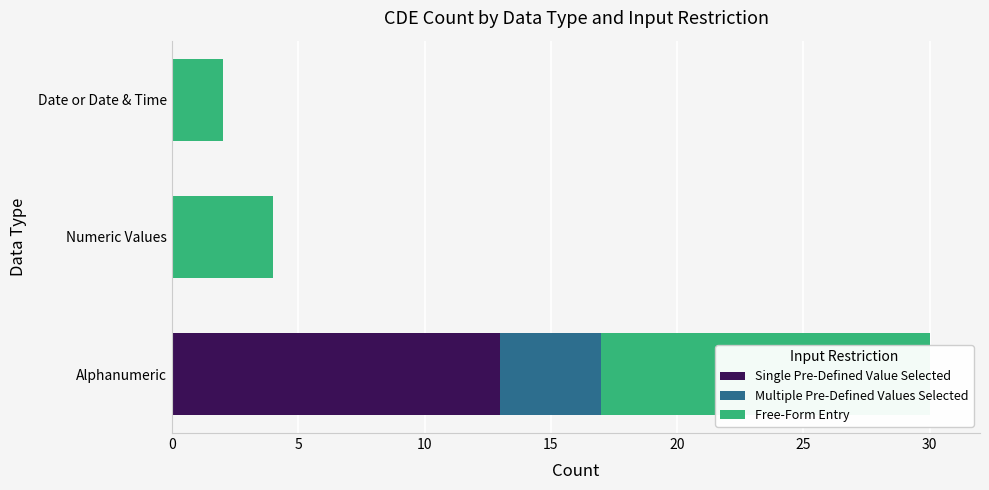

Between Alphanumeric and Date or Date & Time, which series saw the biggest shift?

Single Pre-Defined Value Selected